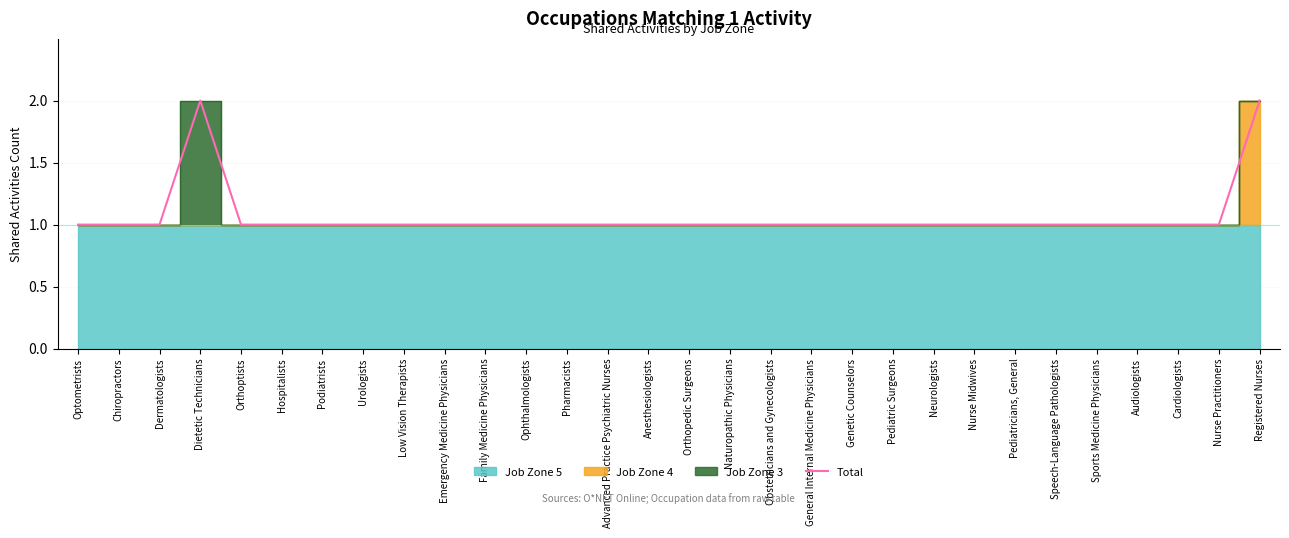

What position from the right is Dietetic Technicians?

27